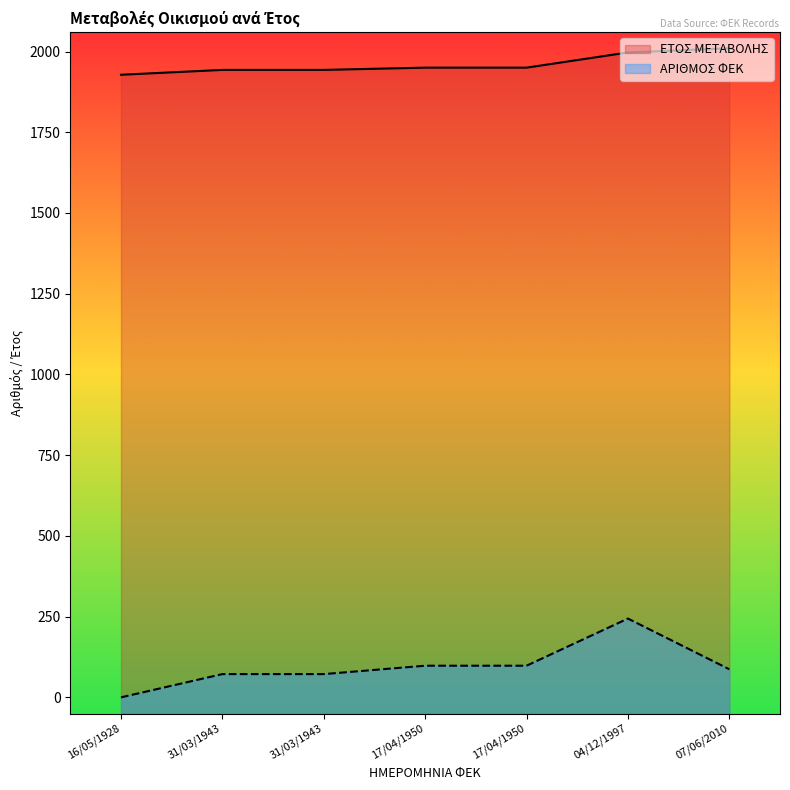

Reading right to left, list all the values displayed in this chart.

ΕΤΟΣ ΜΕΤΑΒΟΛΗΣ: 07/06/2010=2010	04/12/1997=1997	17/04/1950=1950	17/04/1950=1950	31/03/1943=1943	31/03/1943=1943	16/05/1928=1928
ΑΡΙΘΜΟΣ ΦΕΚ: 07/06/2010=87	04/12/1997=244	17/04/1950=98	17/04/1950=98	31/03/1943=72	31/03/1943=72	16/05/1928=0